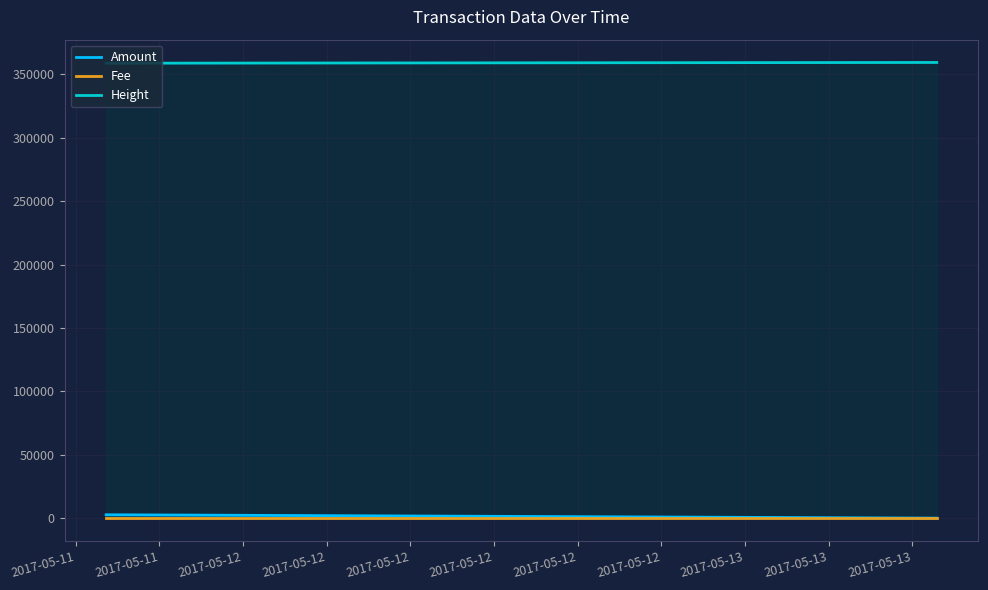

What are all the series names shown in the legend?

Amount, Fee